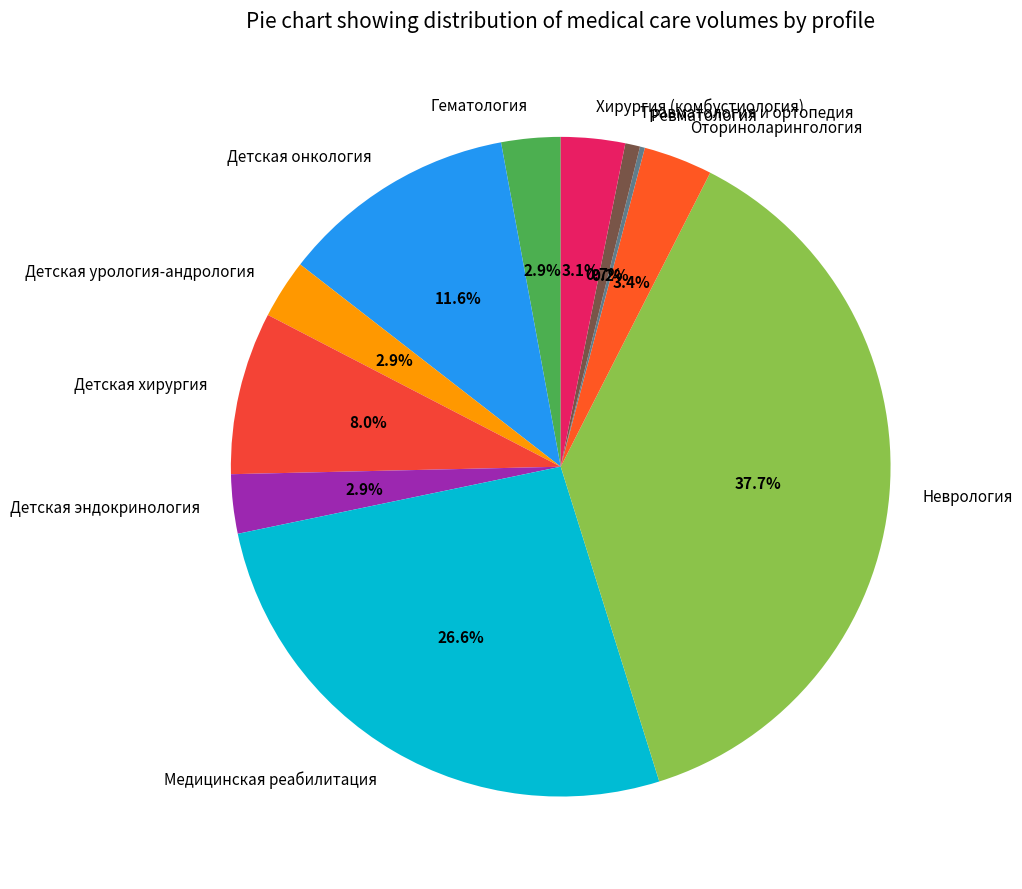

Which slice is the largest?

Неврология